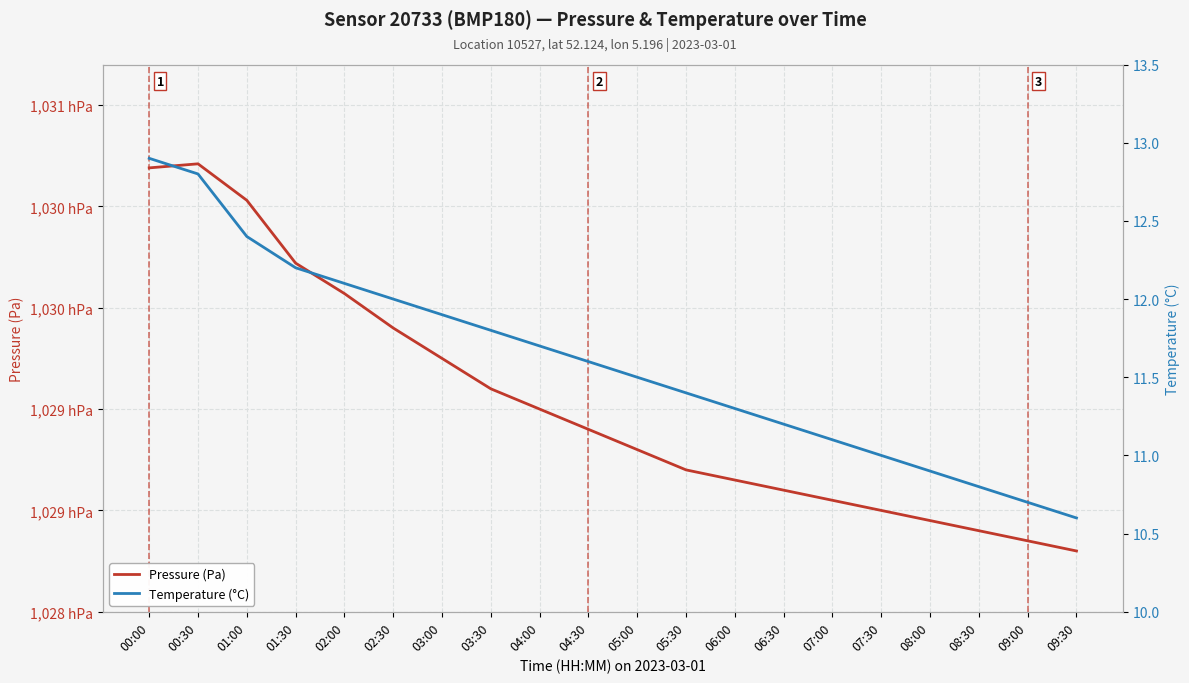

What is the sum of the Pressure (Pa) values at 03:00 and 03:30?

205935.0